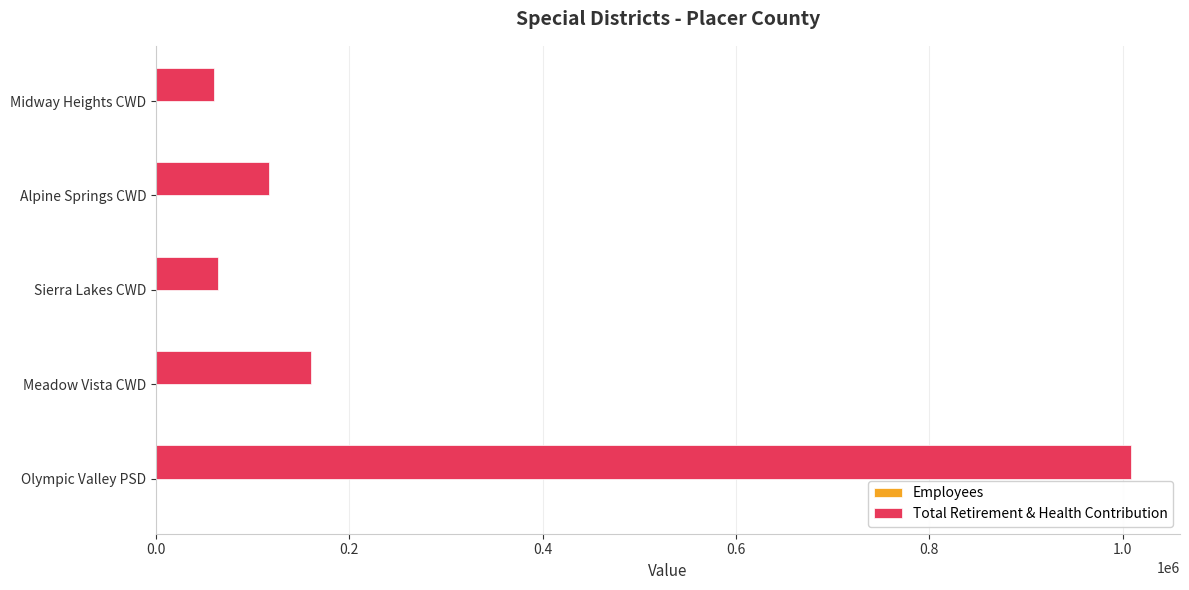

Which series changed the most between Olympic Valley PSD and Sierra Lakes CWD?

Total Retirement & Health Contribution